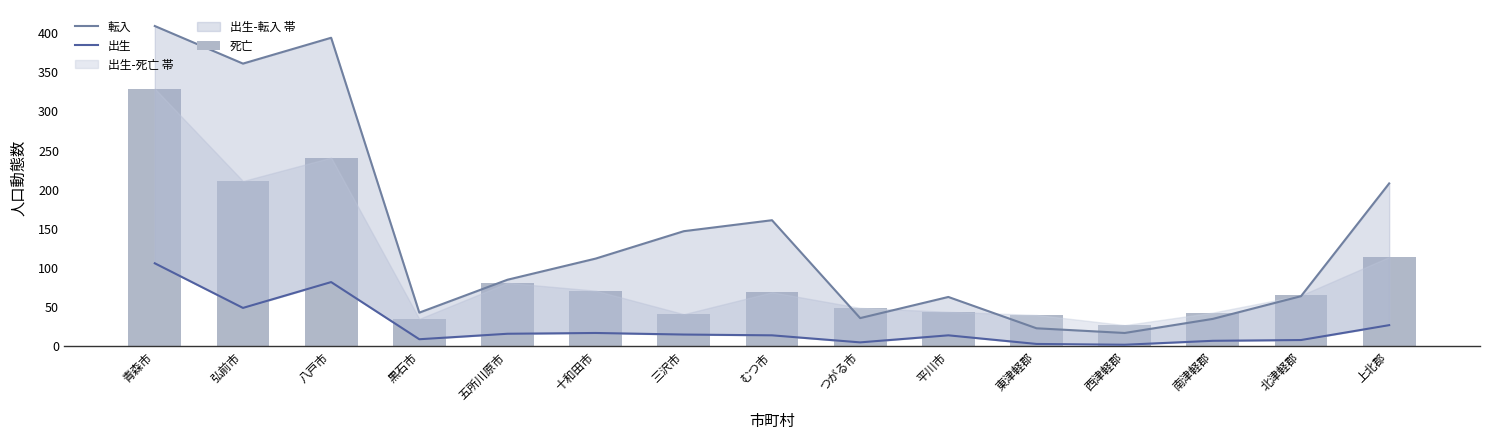

Which series has the largest total across all categories?

転入